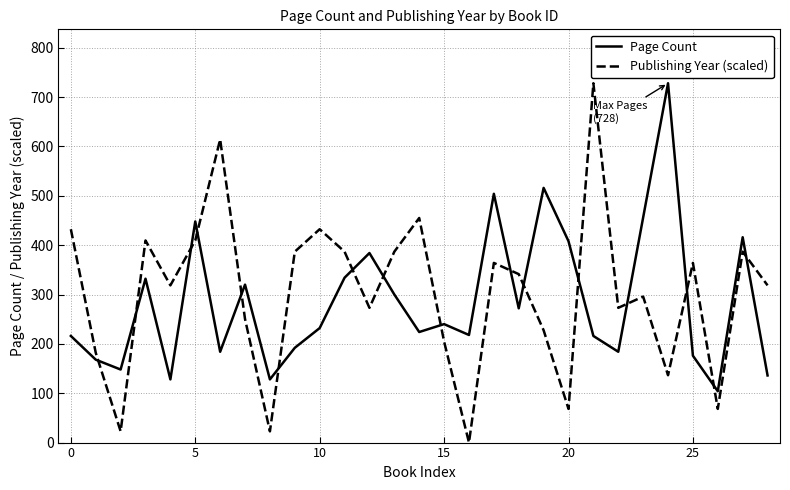

What is the difference between the maximum and minimum values in the Publishing Year (scaled) series?

728.0